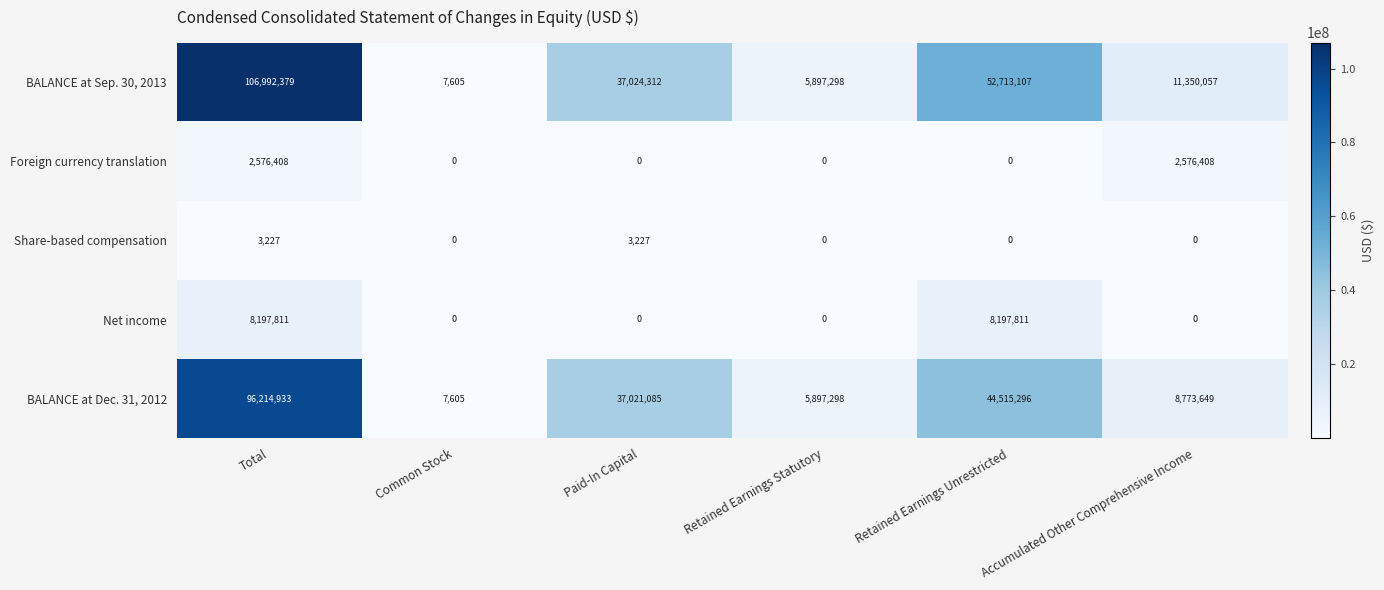

How many categories are shown in the chart?

6